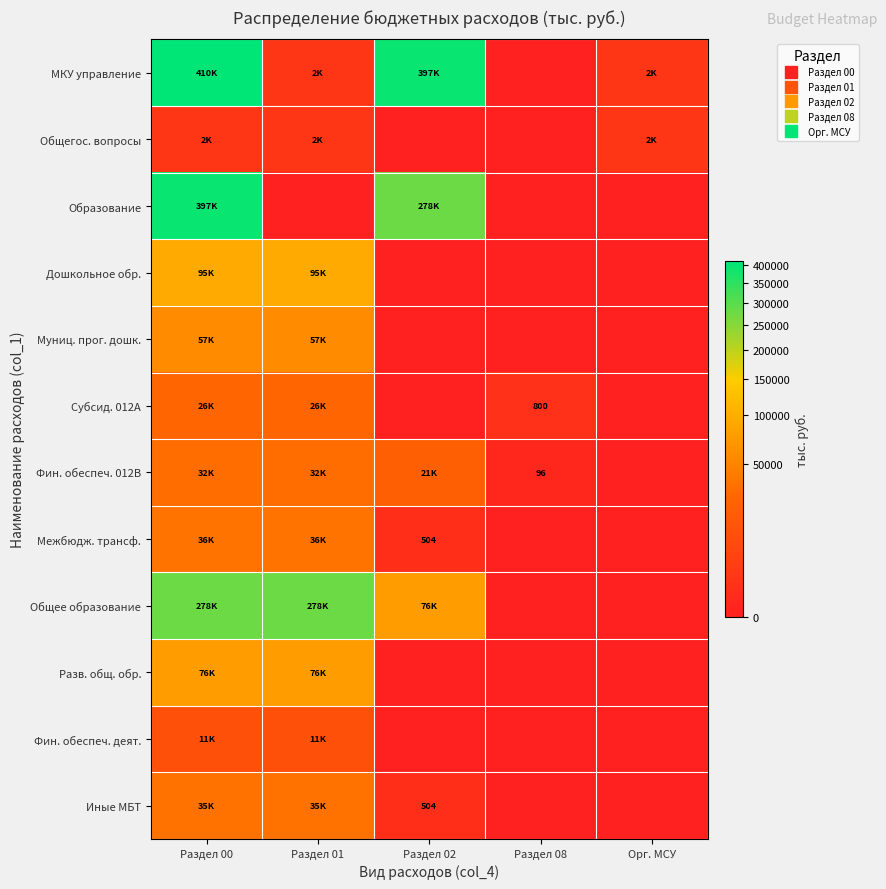

How many data points does each series have?

5